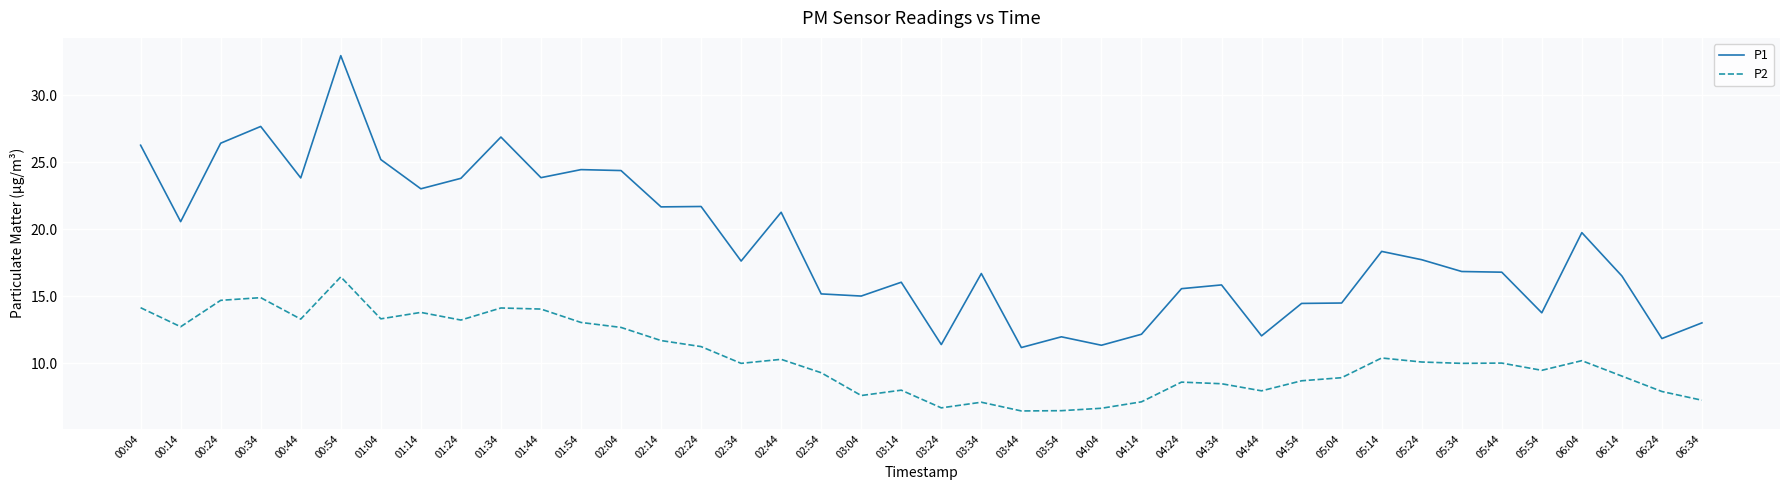

True or false: P1 has a value of 23.9 at 01:44.

True